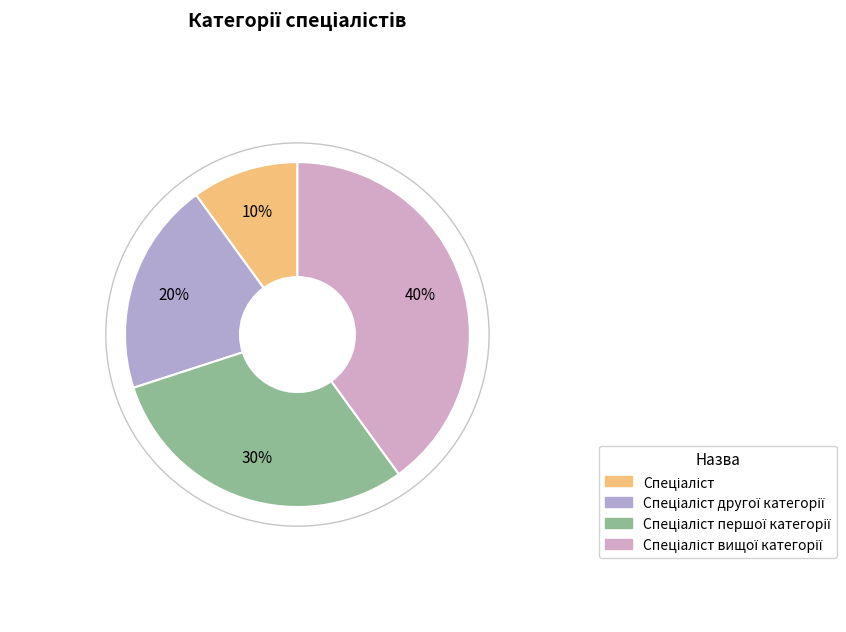

Which slice is the largest?

Спеціаліст вищої категорії